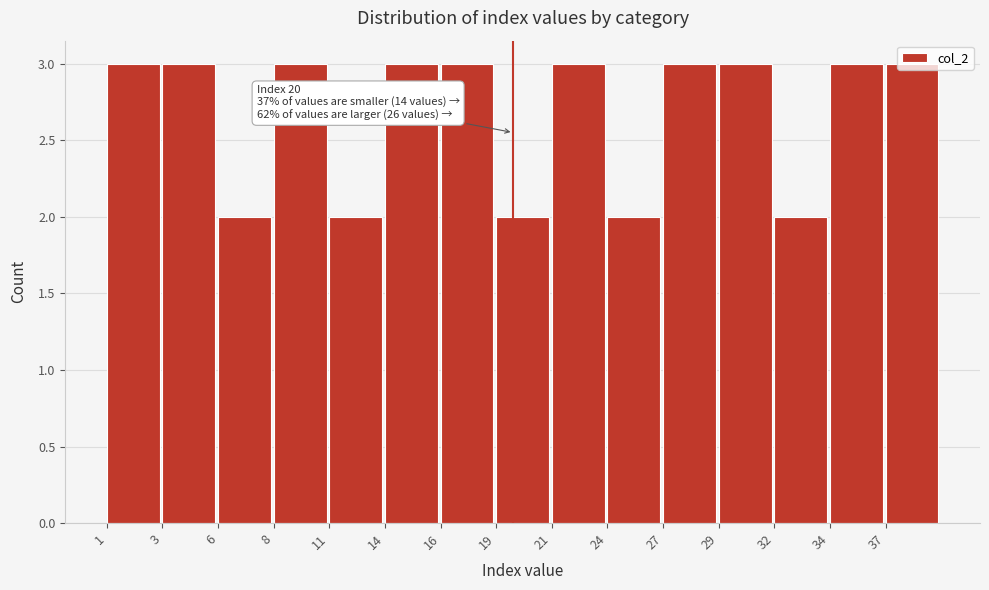

True or false: the data shows 2 at 24.

True